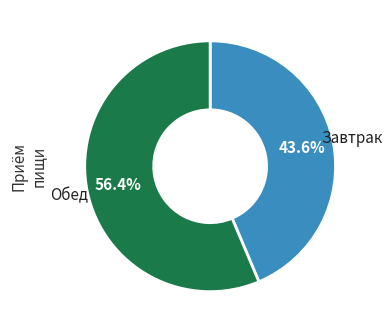

Is there a majority slice in this chart?

Yes